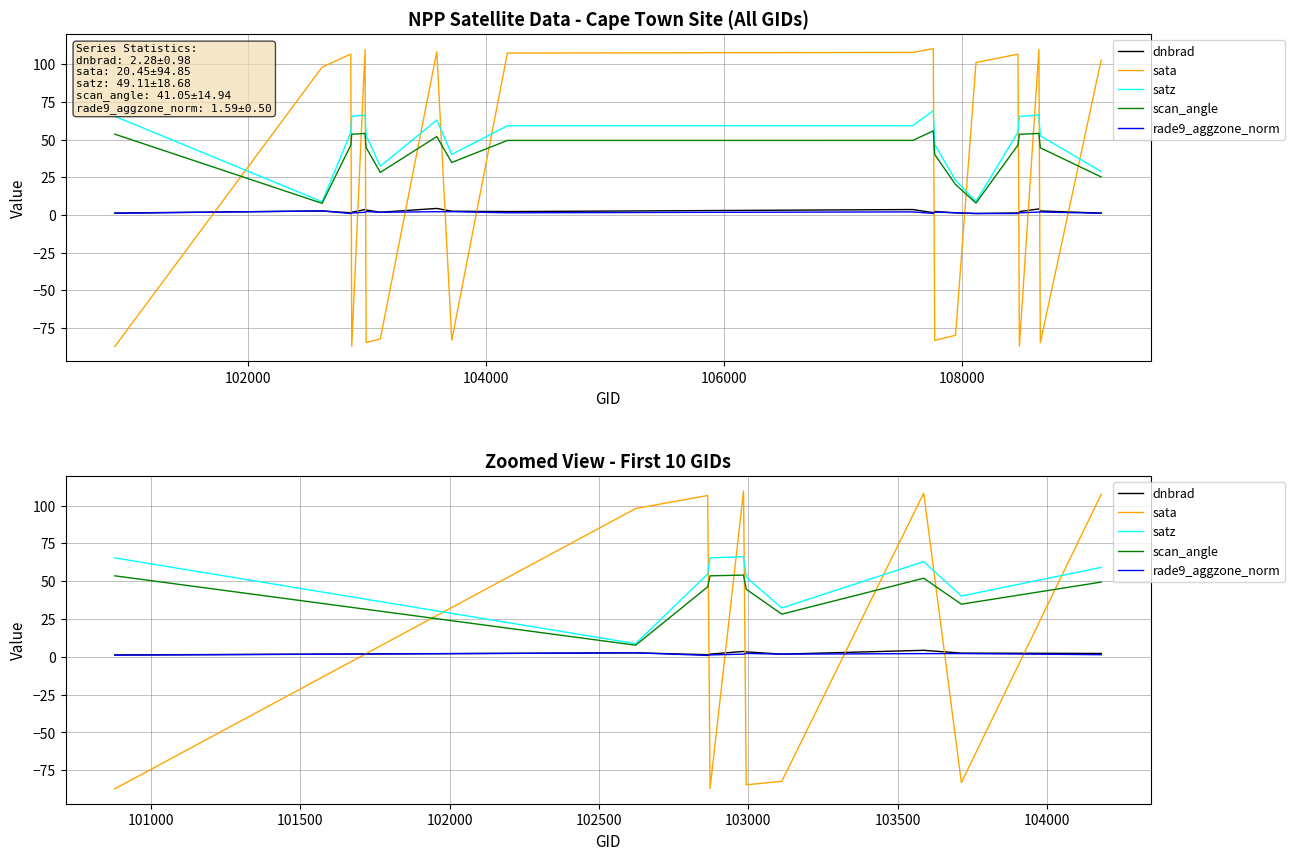

True or false: satz and dnbrad intersect in this chart.

False